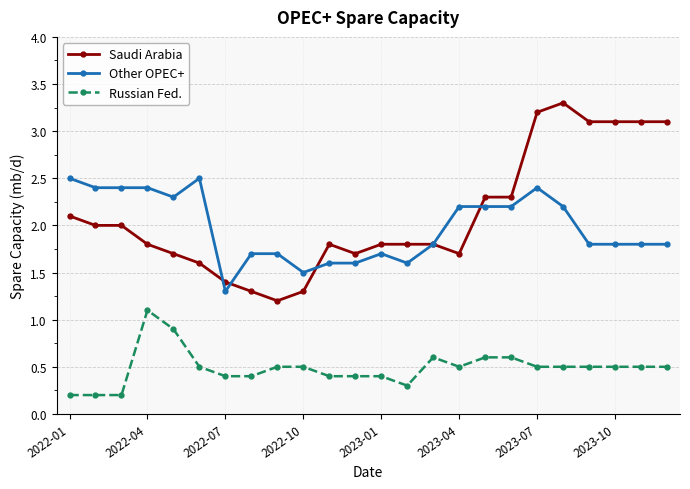

What is the maximum value shown in the chart?

3.3